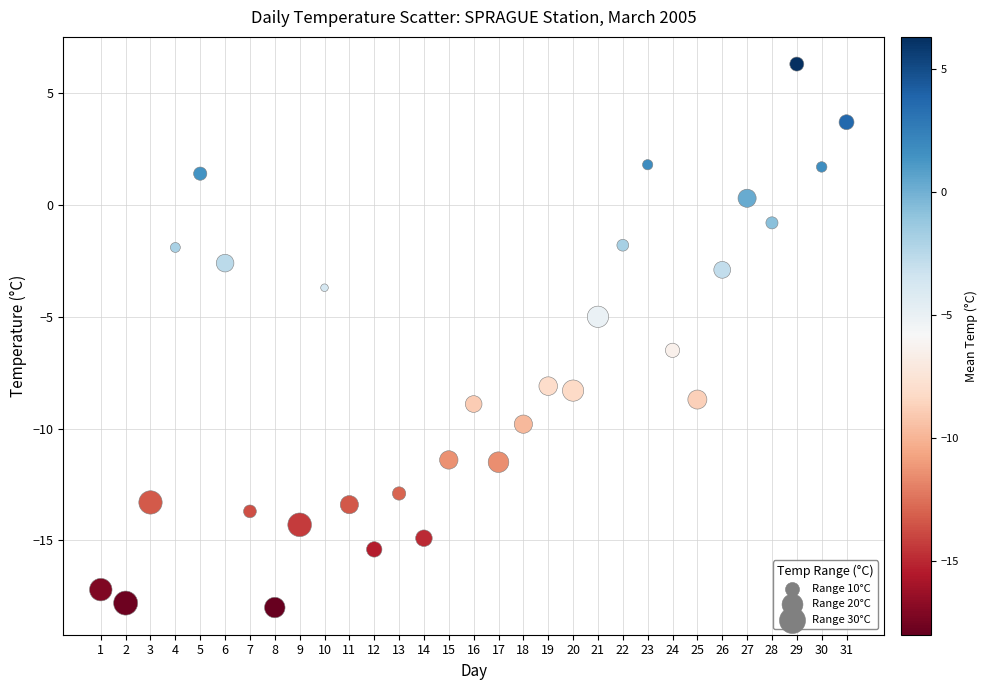

What is the range of Y values (max minus min)?

24.3